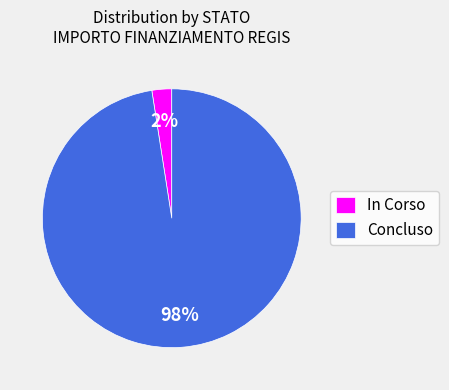

To the nearest percent, what is the combined percentage of Concluso and In Corso?

100%